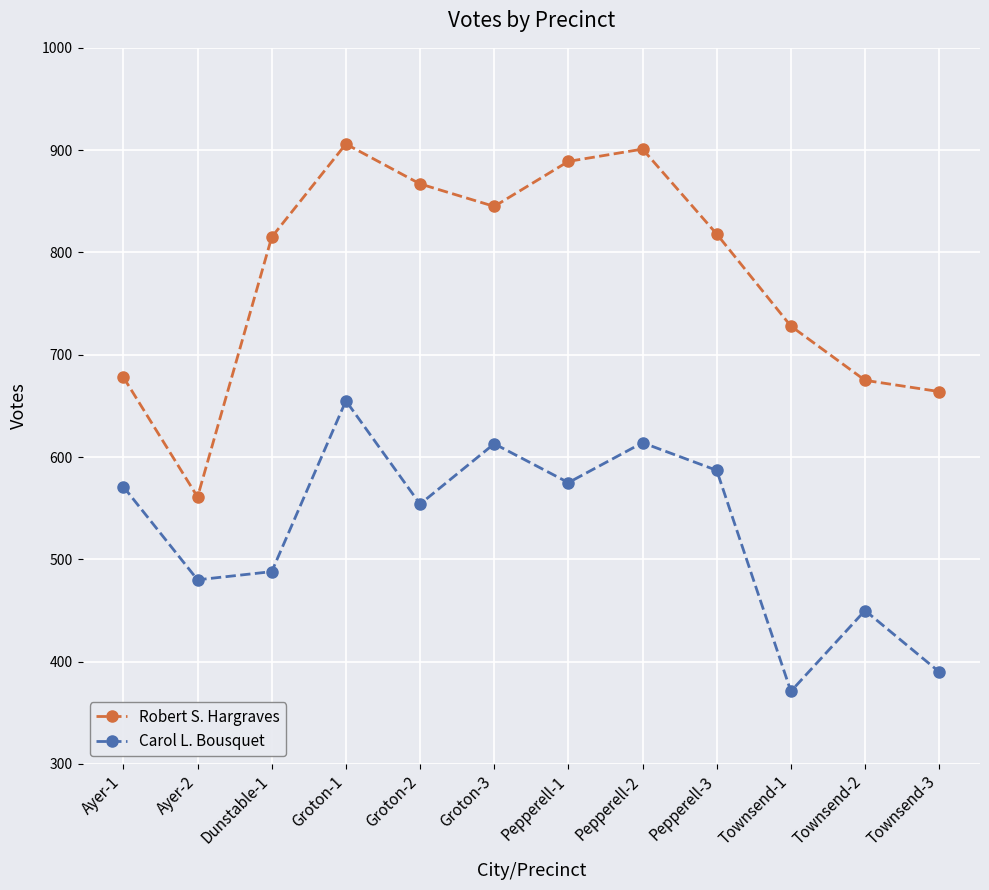

Where is Carol L. Bousquet nearest to the value 513?

Dunstable-1